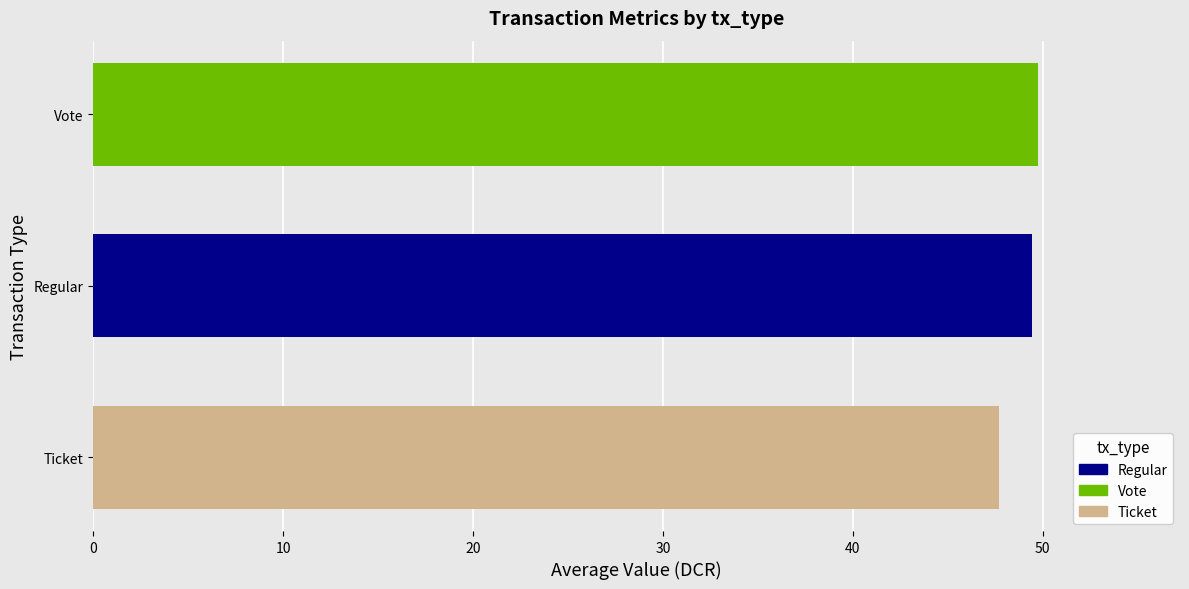

True or false: the data shows 49.4 at Regular.

True